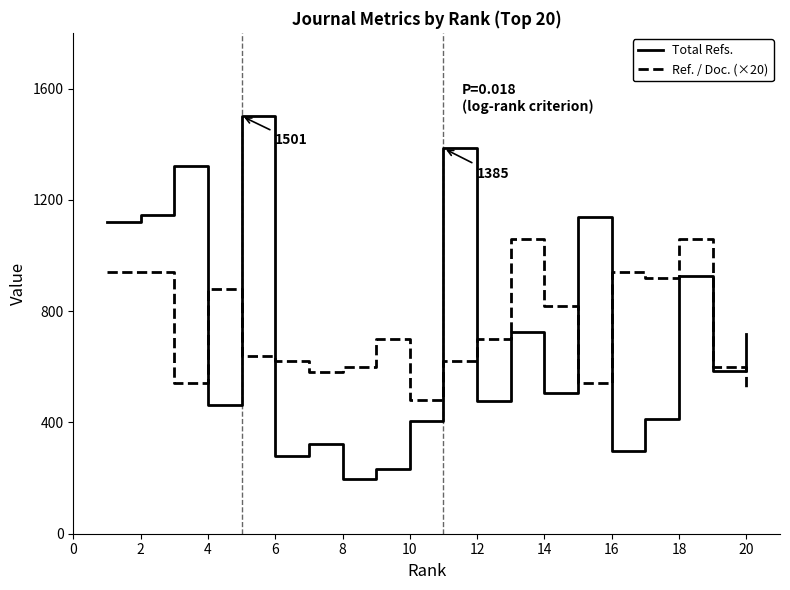

What is the minimum value for Ref. / Doc. (×20)?

480